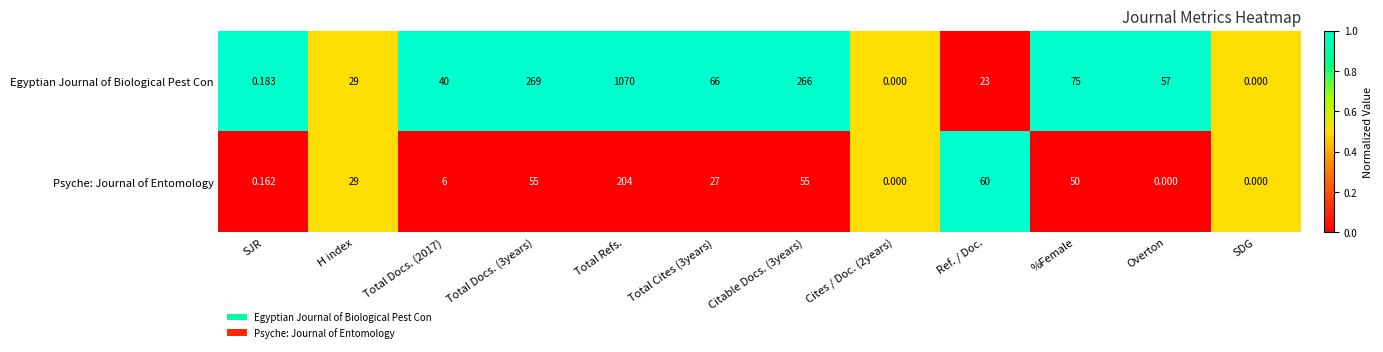

At SJR, list the series in order from largest to smallest.

Egyptian Journal of Biological Pest Con, Psyche: Journal of Entomology